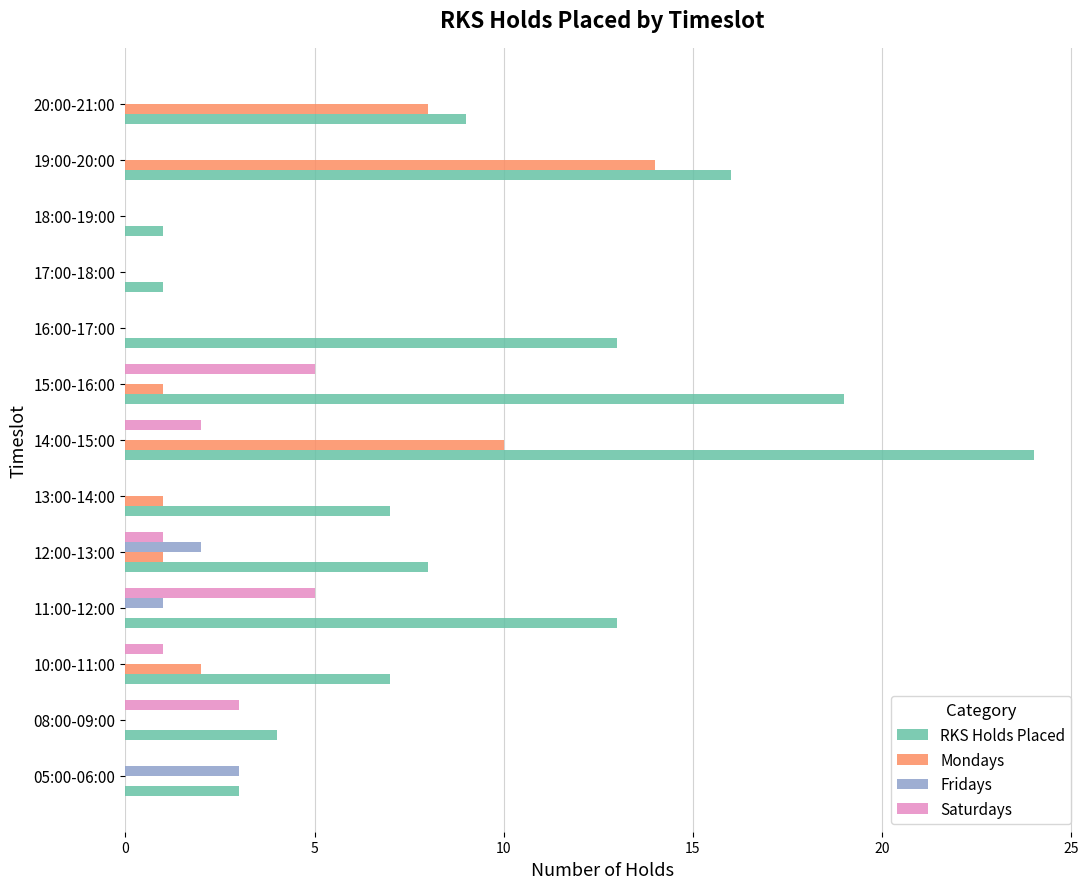

Which series changed the most between 08:00-09:00 and 15:00-16:00?

RKS Holds Placed